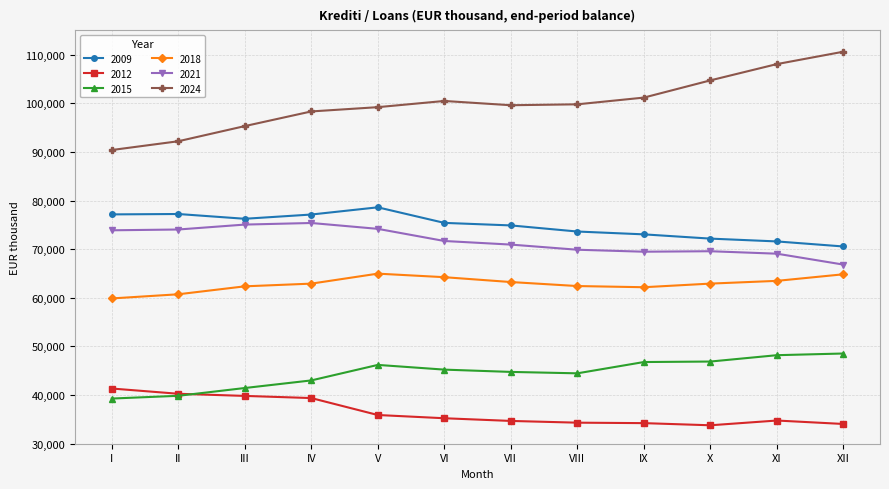

What is the value of the 2015 point at the 6th from the left?

45234